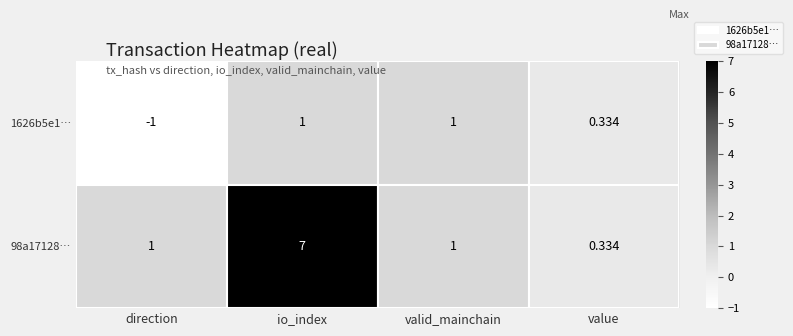

At which category is the sum across all series the highest?

io_index